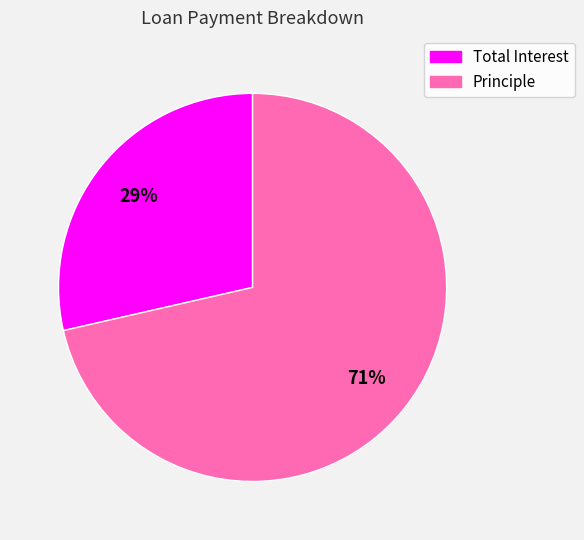

To the nearest percent, what is the average slice percentage?

50%